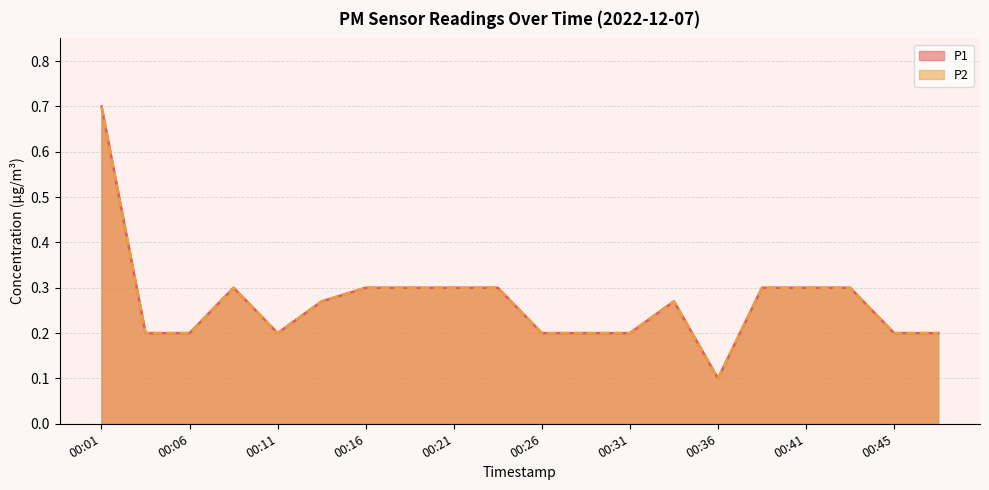

How many interior local peaks does the P2 series have?

2